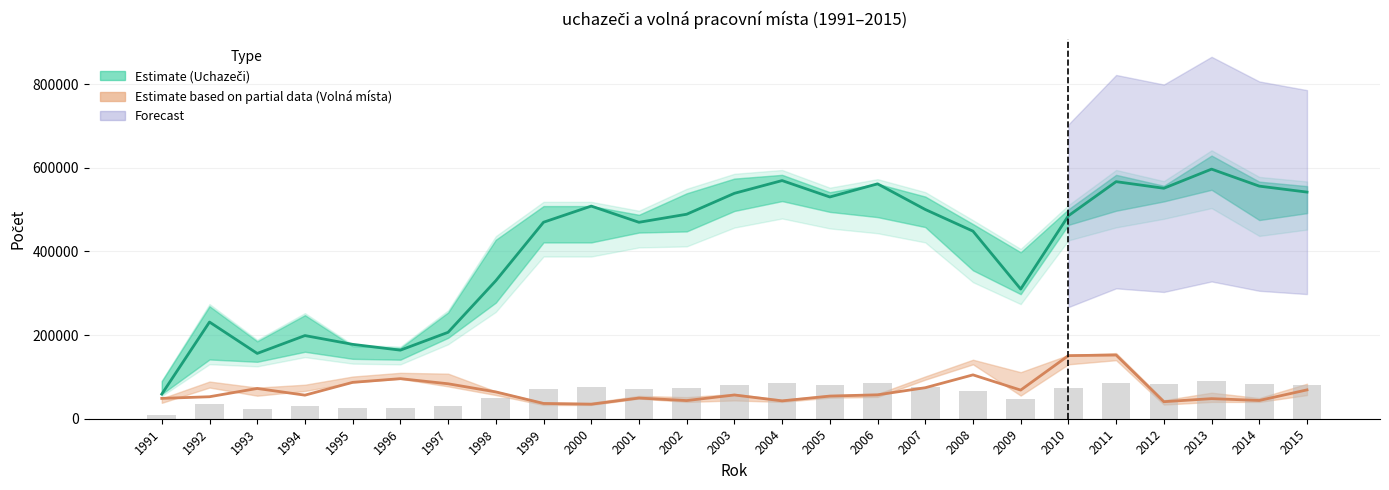

What is the total value across all series at 1999?

540316.0